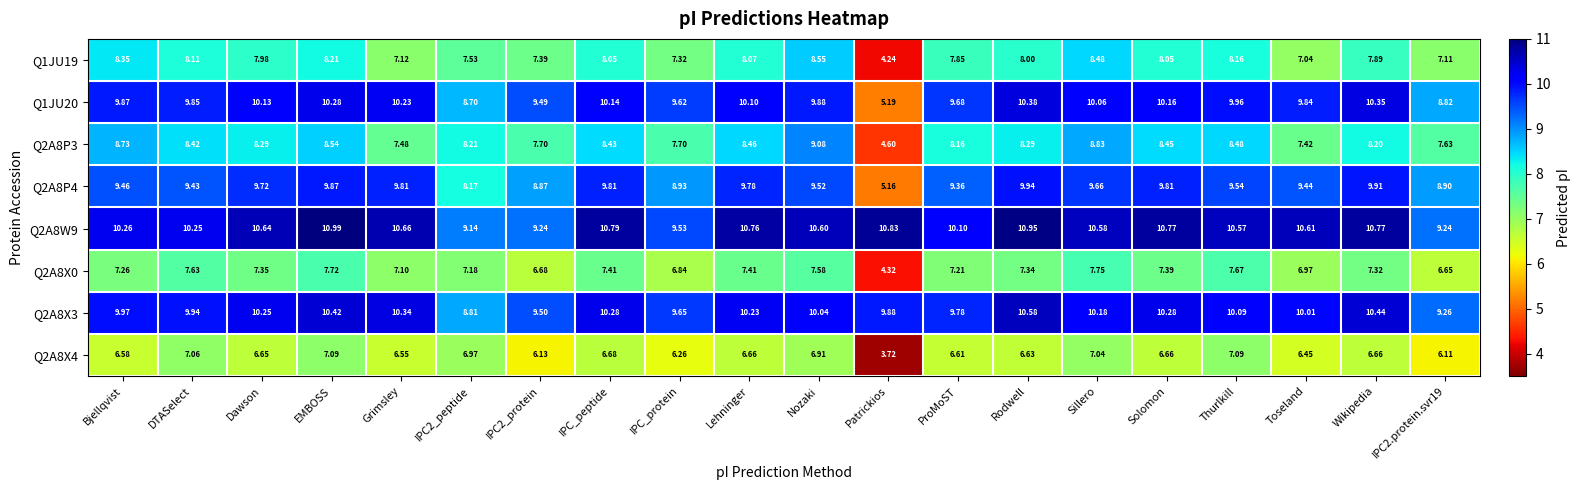

Which category has the lowest value across all series?

Patrickios